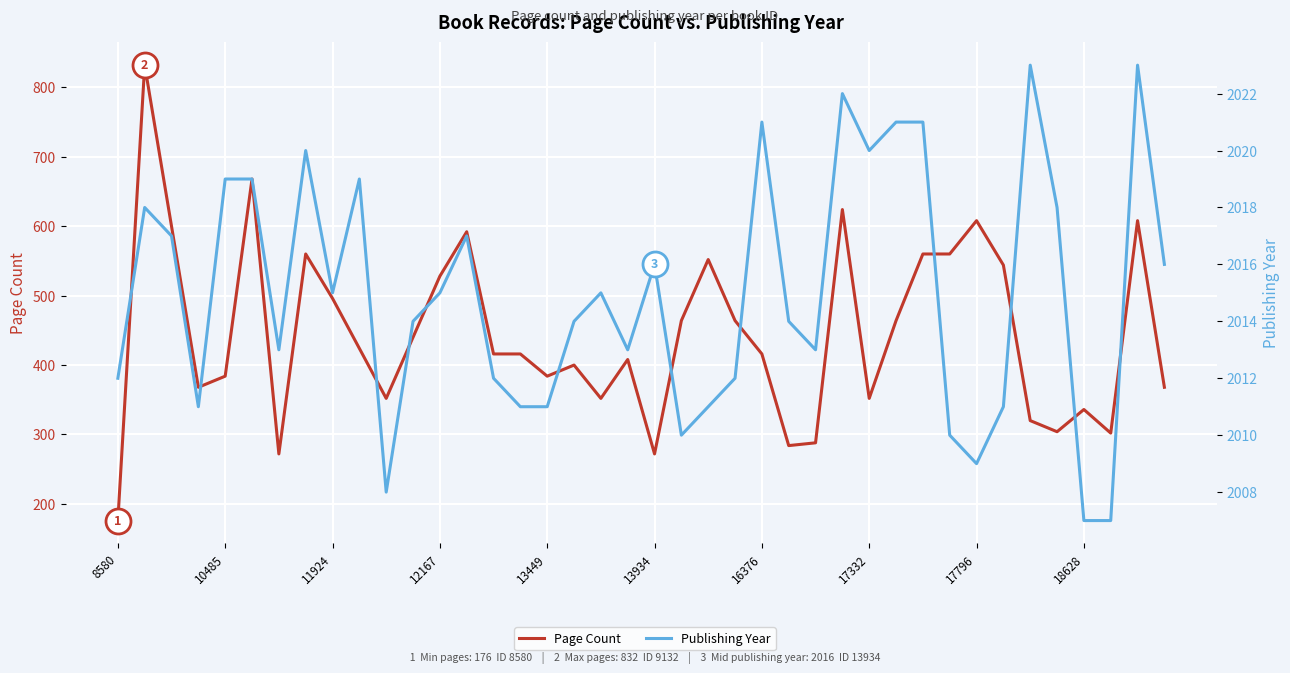

Is it true that Publishing Year equals 1216 at 12167?

False